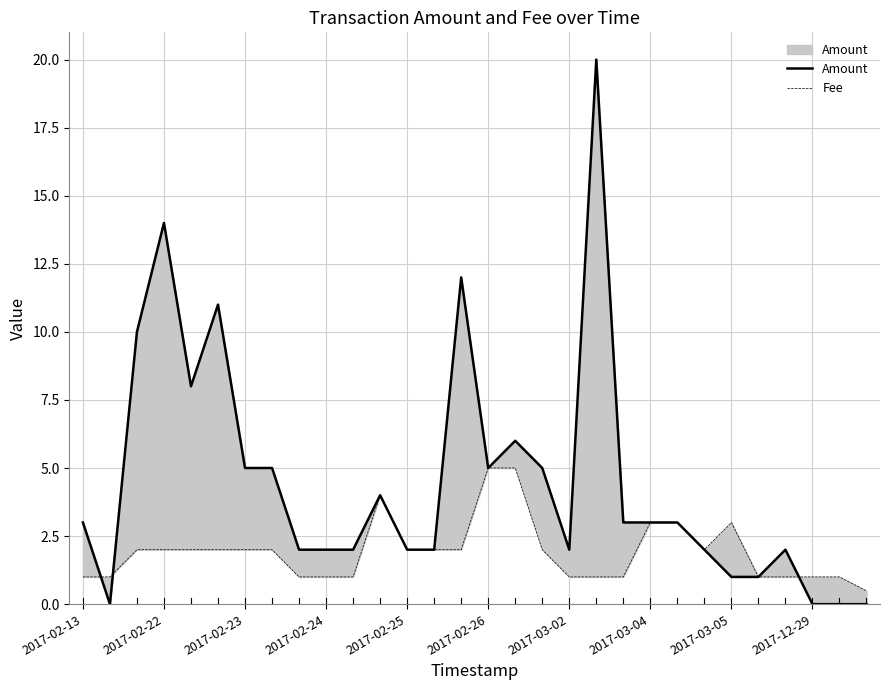

Between 11 and 27, which series saw the biggest shift?

Amount